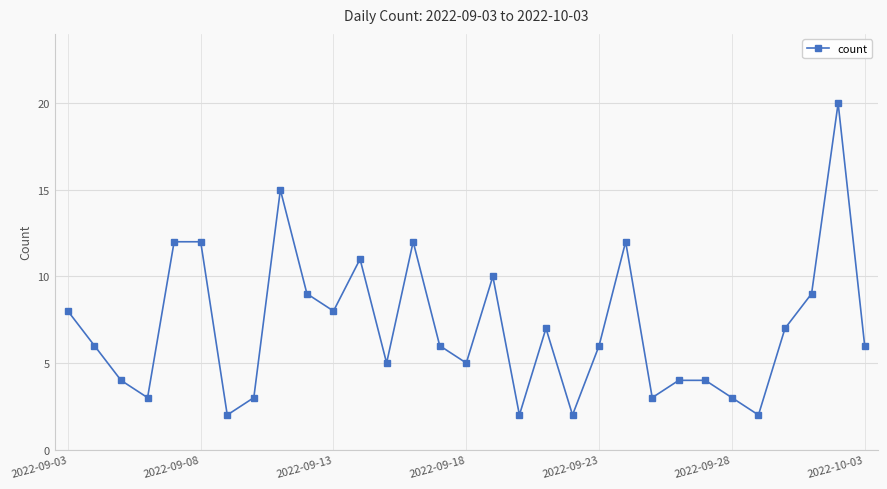

What is the maximum value shown in the chart?

20